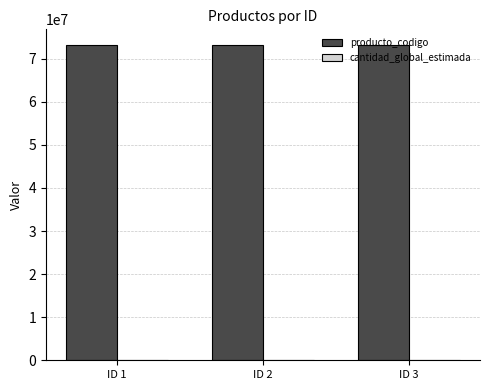

What is the maximum value for producto_codigo?

73152101